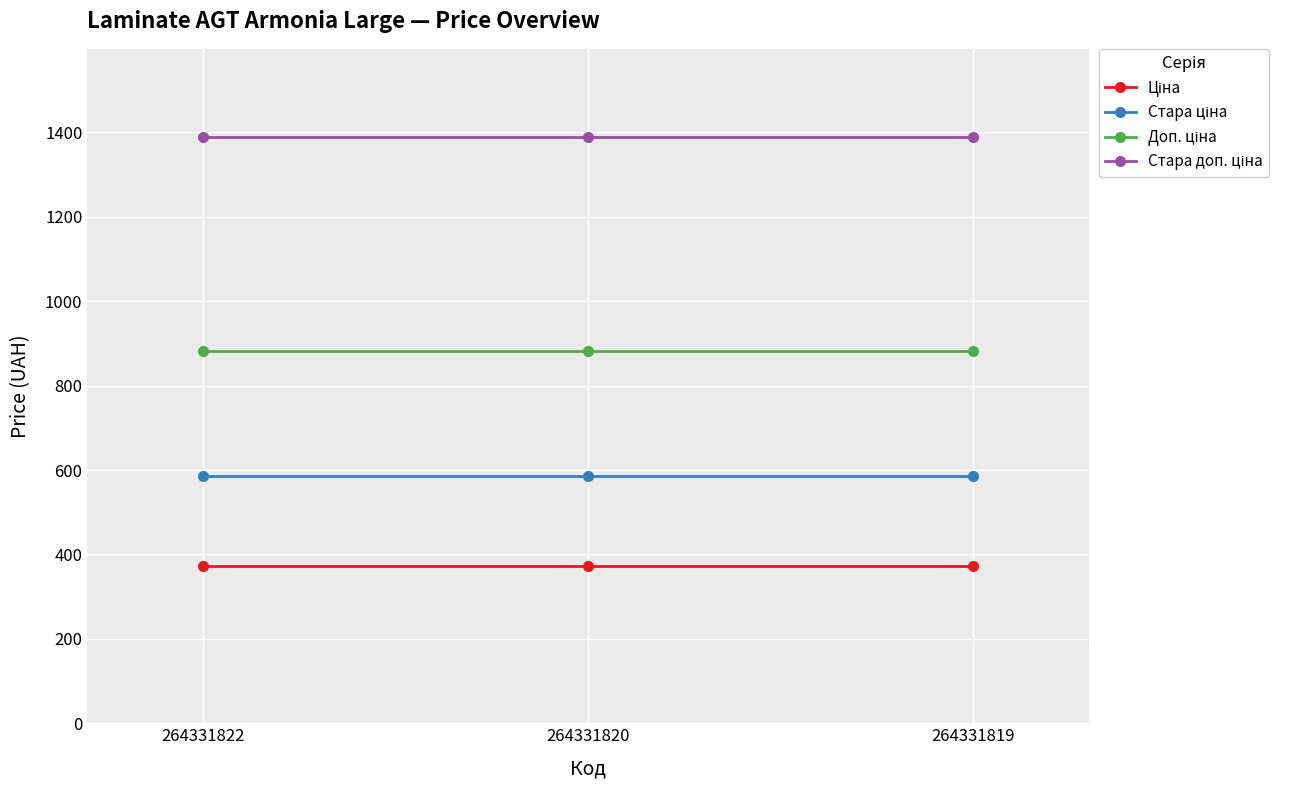

What is the maximum value shown in the chart?

1389.5